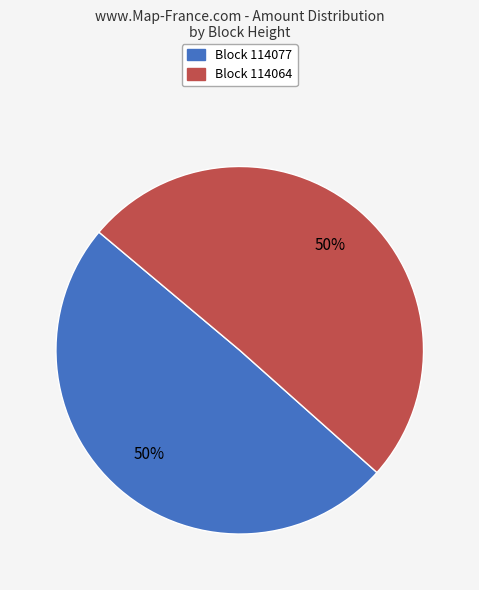

Is it true that Block 114077 is 50% of the pie?

True